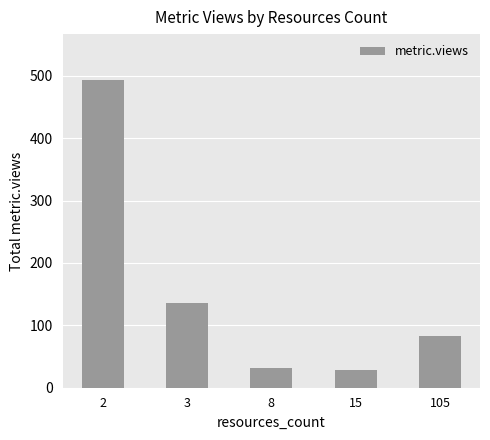

Which has a higher value, 8 or 2?

2